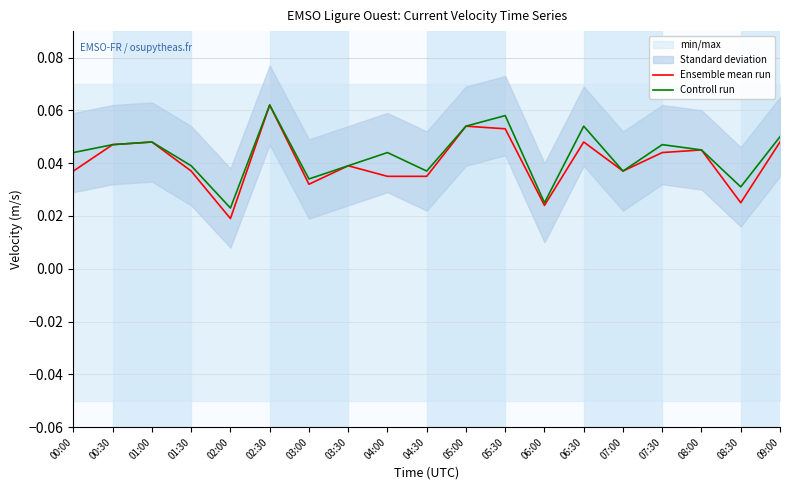

What is the highest value of the Ensemble mean run series?

0.1